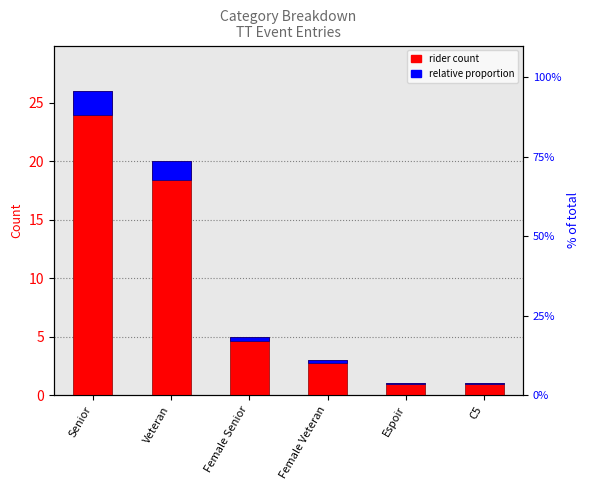

At which label does relative proportion reach its peak?

Senior